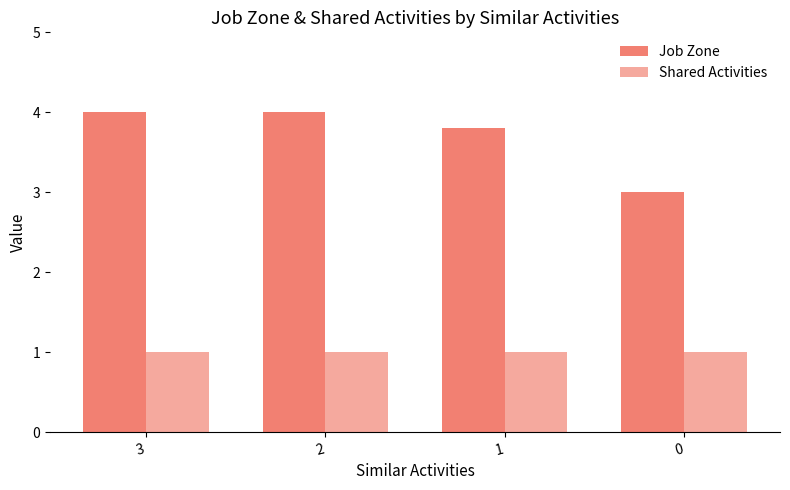

Does the chart contain any negative values?

No